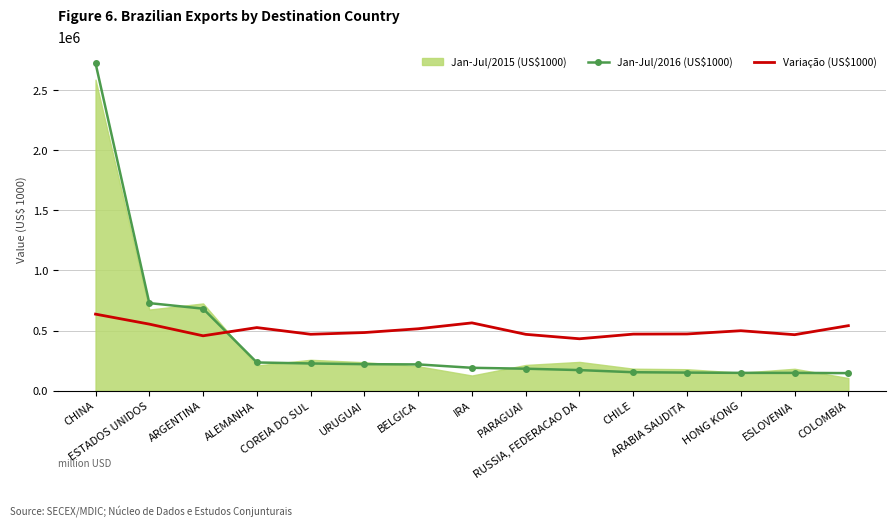

What is the average value of the Jan-Jul/2016 (US$1000) series?

421901.9